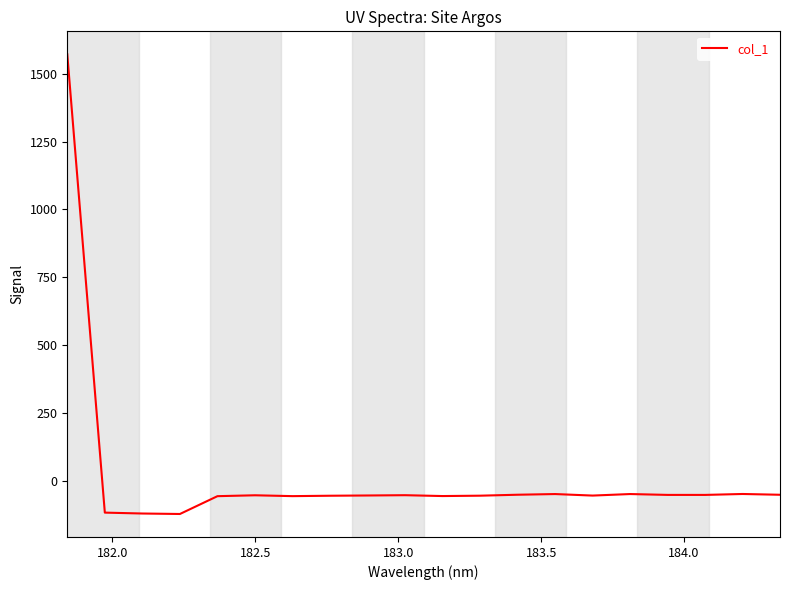

True or false: there are more than 1 points higher than both neighbors.

True